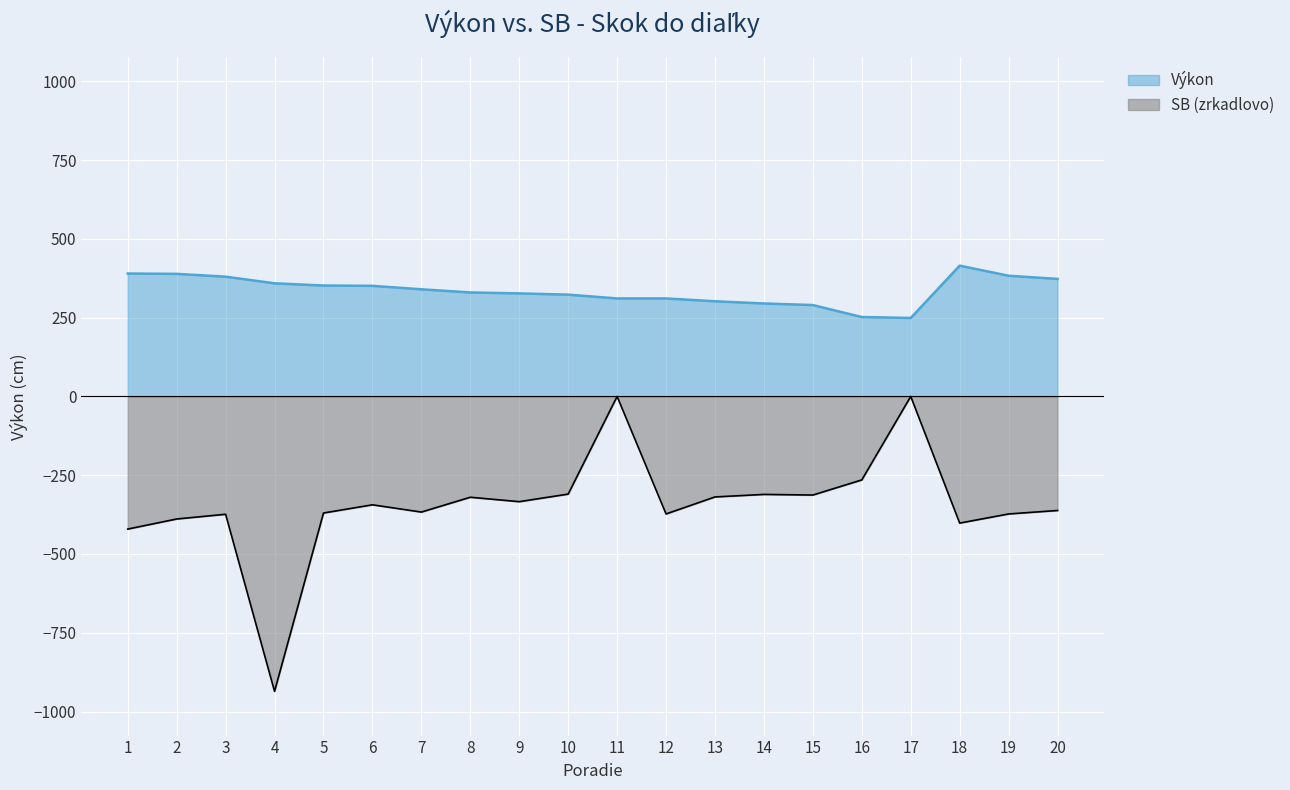

What is the difference between the maximum and minimum values in the SB series?

936